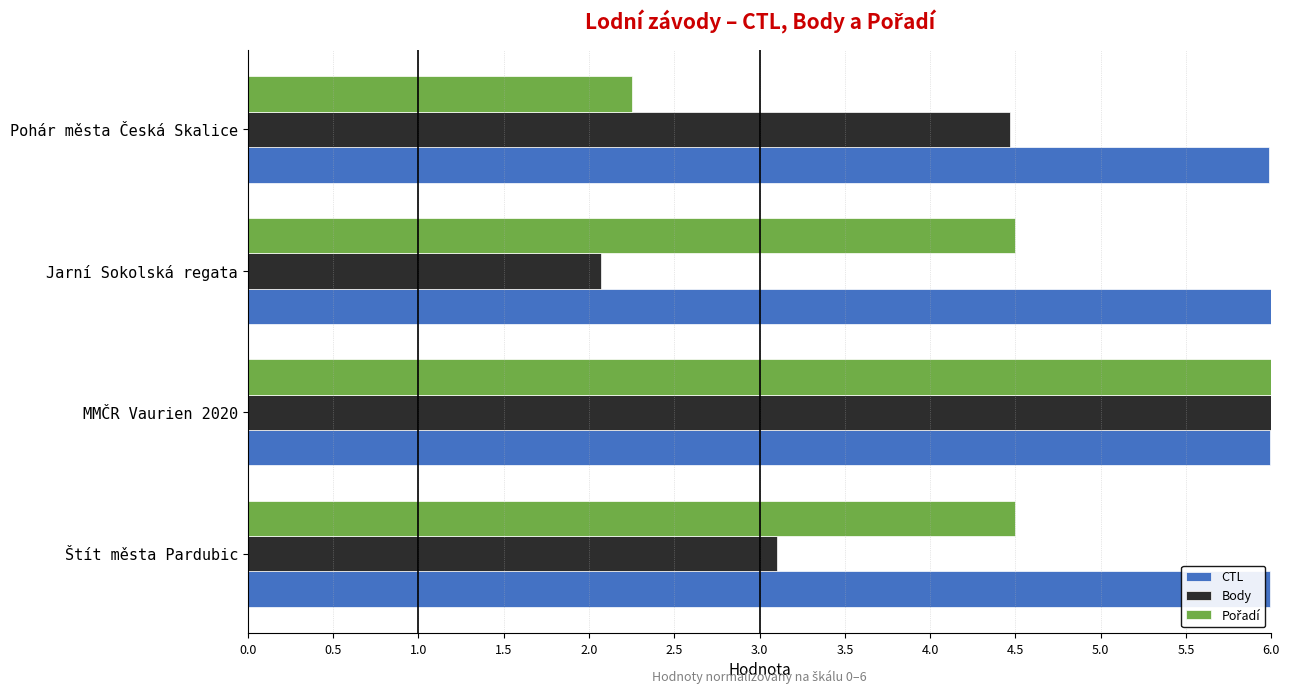

Where is Body nearest to the value 4?

Pohár města Česká Skalice